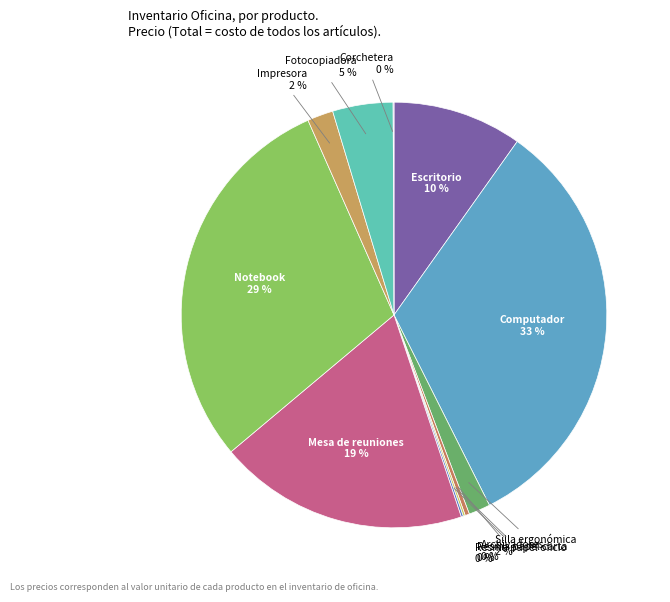

To the nearest percent, what is the average slice percentage?

9%